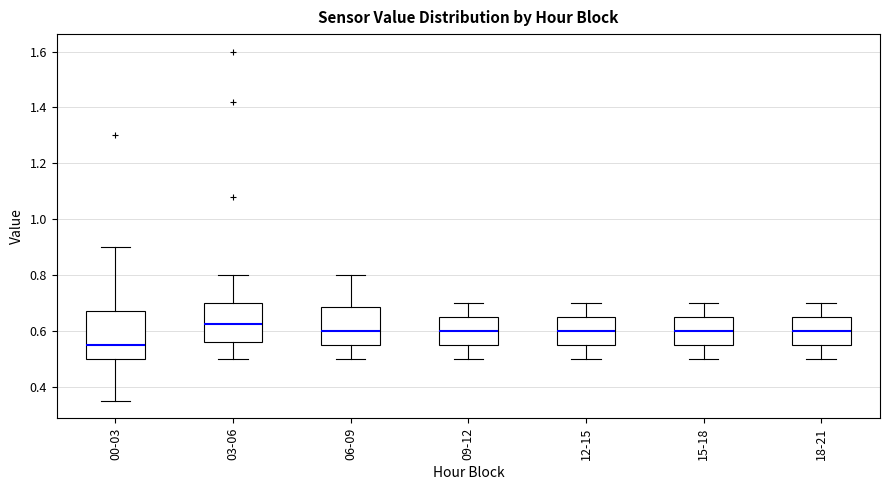

Which box's median line is the lowest?

00-03